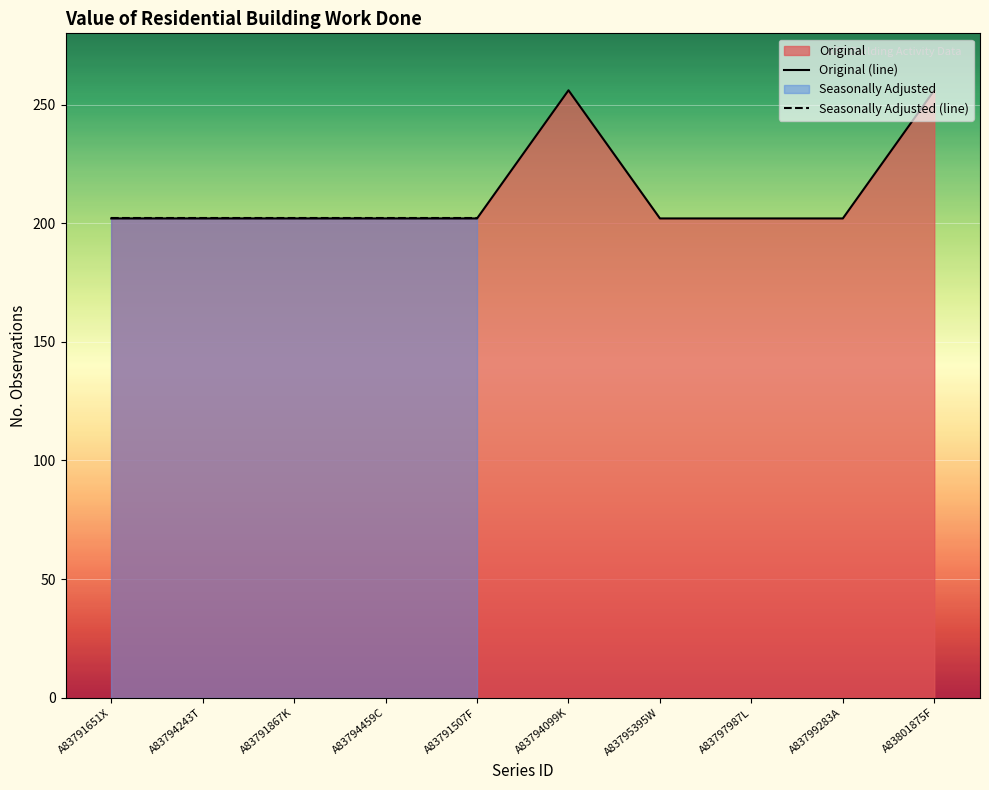

Which label corresponds to the largest value in the chart?

A83794099K